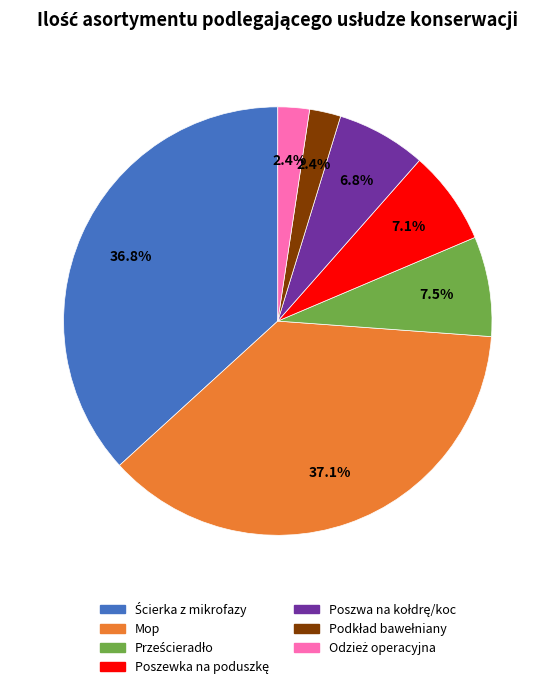

Does any single category account for the majority?

No